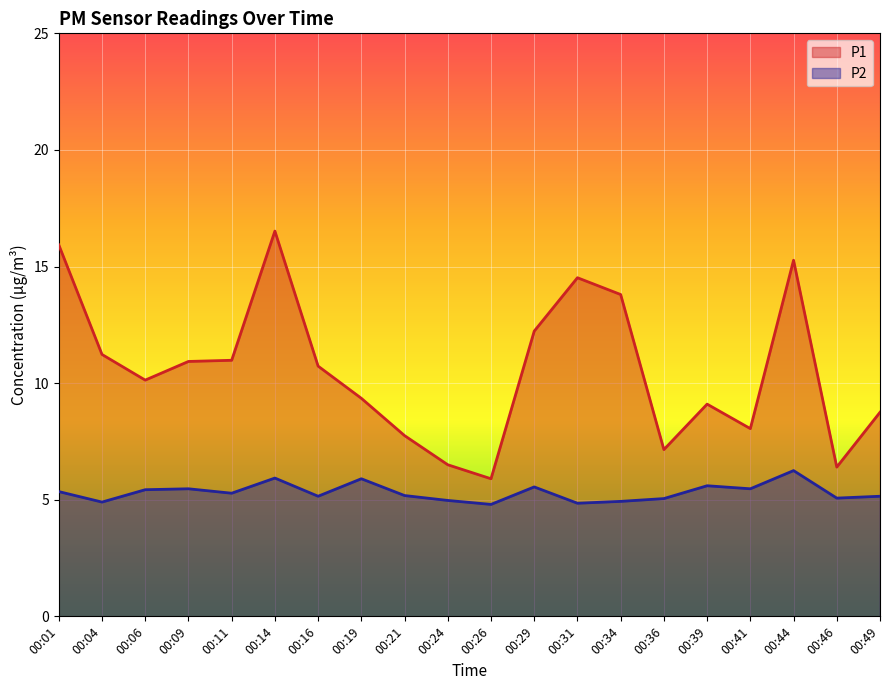

At which category does the chart reach its minimum across all series?

00:26